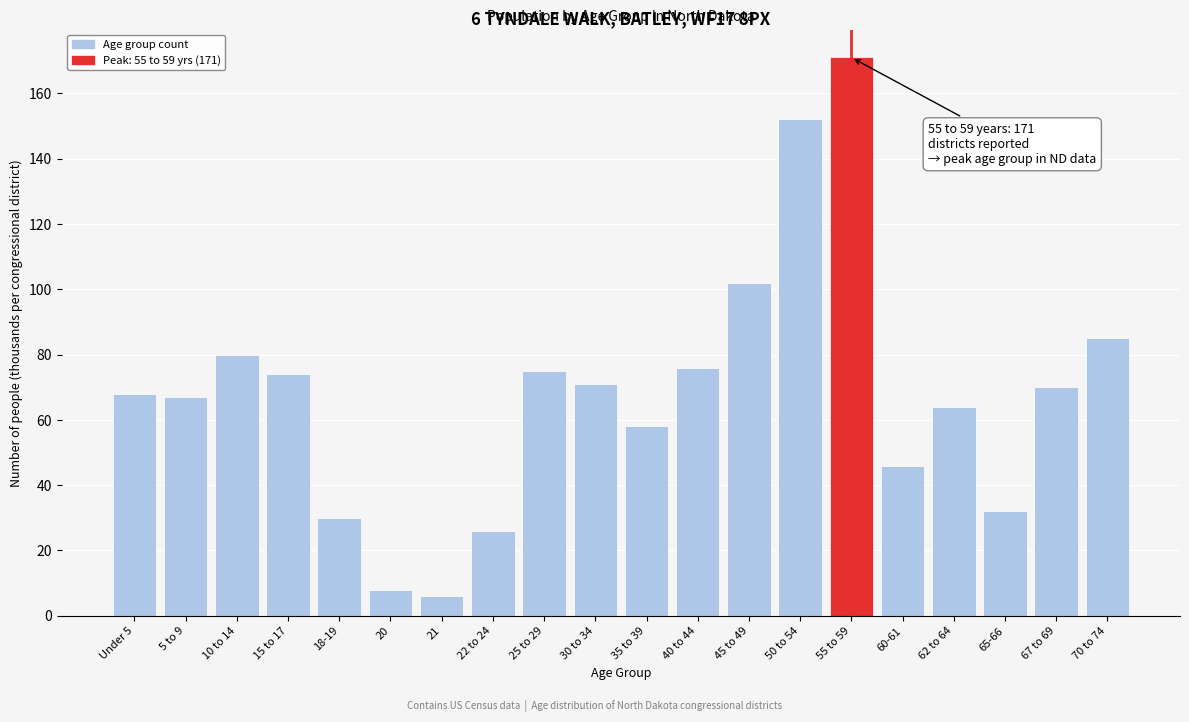

Reading left to right, list all the values displayed in this chart.

Under 5=68	5 to 9=67	10 to 14=80	15 to 17=74	18-19=30	20=8	21=6	22 to 24=26	25 to 29=75	30 to 34=71	35 to 39=58	40 to 44=76	45 to 49=102	50 to 54=152	55 to 59=171	60-61=46	62 to 64=64	65-66=32	67 to 69=70	70 to 74=85